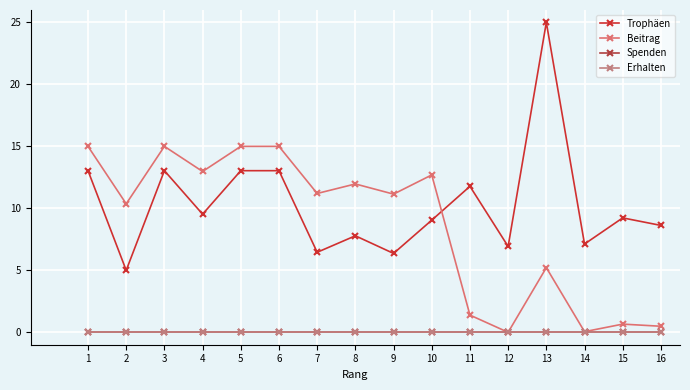

Does the chart have visible grid lines?

Yes